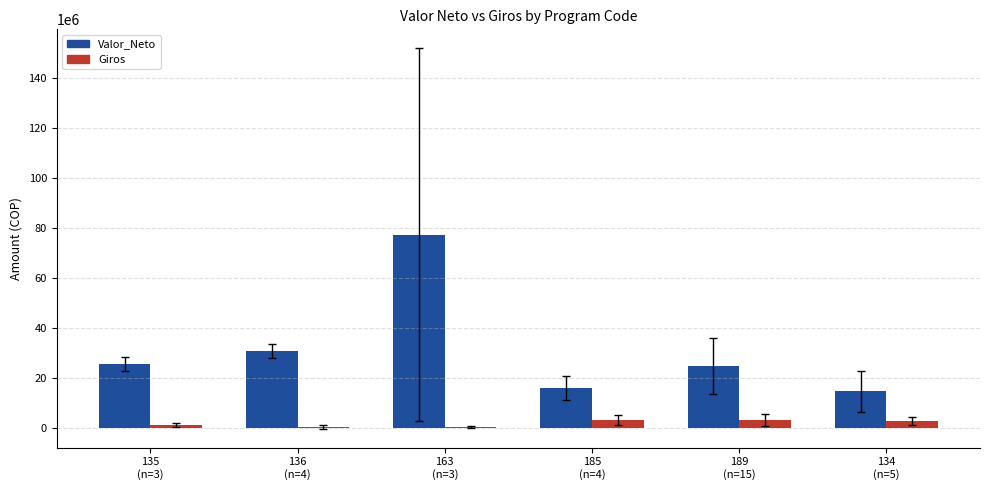

At how many categories does at least one series exceed 21603409?

4